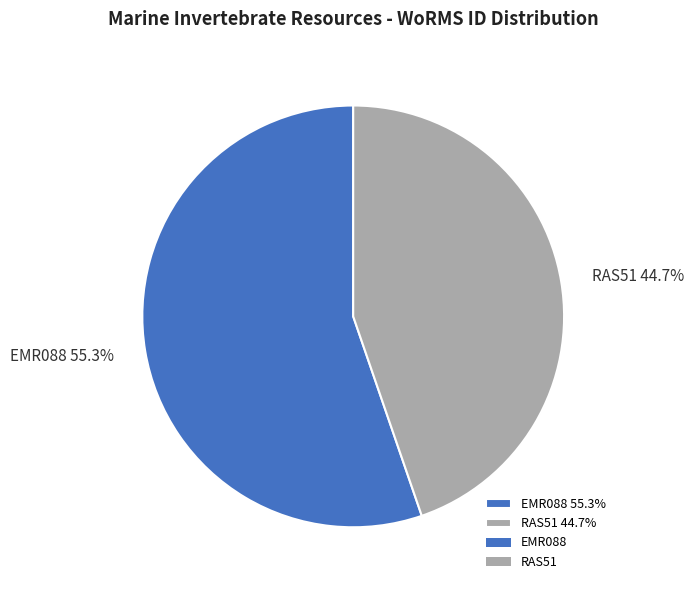

Between EMR088 and RAS51, which is larger?

EMR088